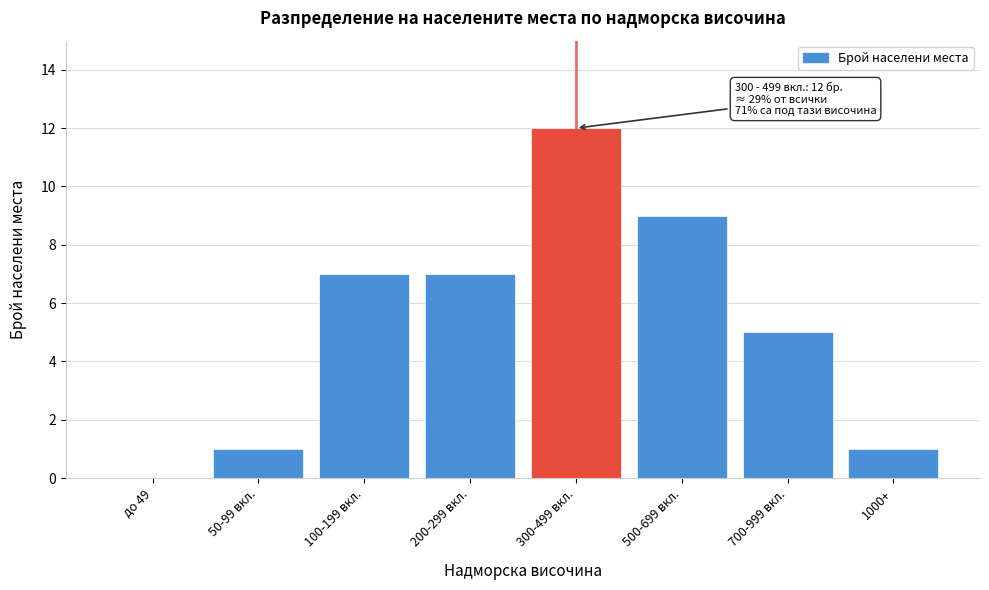

Reading right to left, list all the values displayed in this chart.

1000+=1	700-999 вкл.=5	500-699 вкл.=9	300-499 вкл.=12	200-299 вкл.=7	100-199 вкл.=7	50-99 вкл.=1	до 49=0